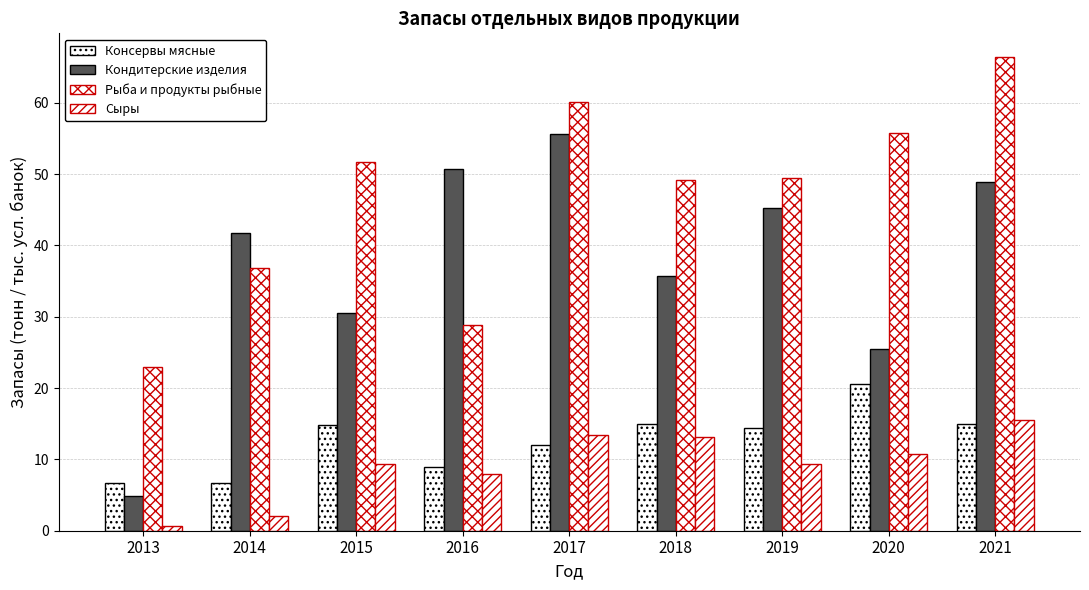

Which category has the lowest value in the Рыба и продукты рыбные series?

2013